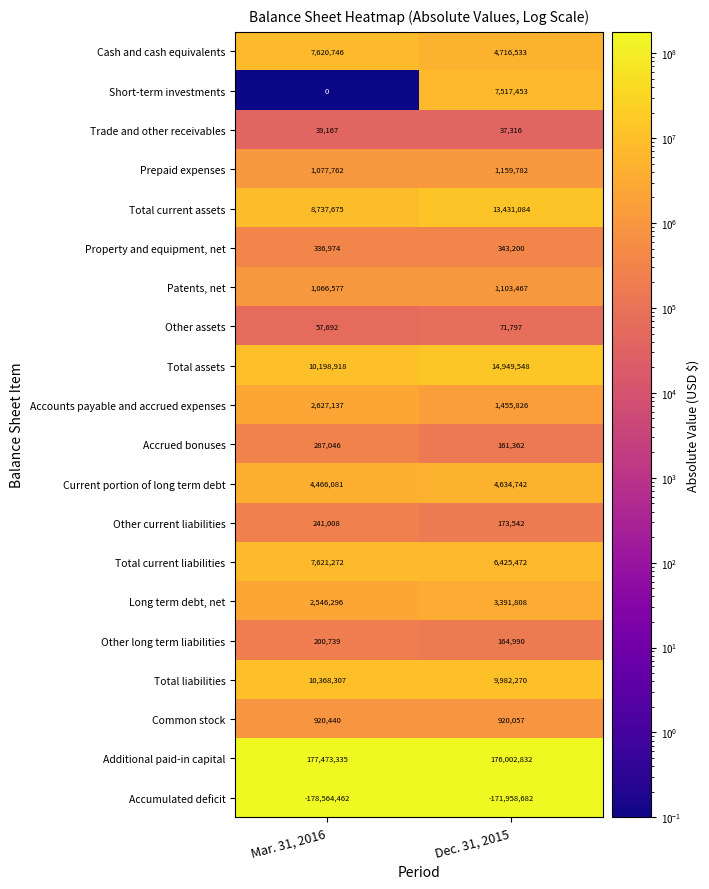

What is the smallest value displayed?

-178564462